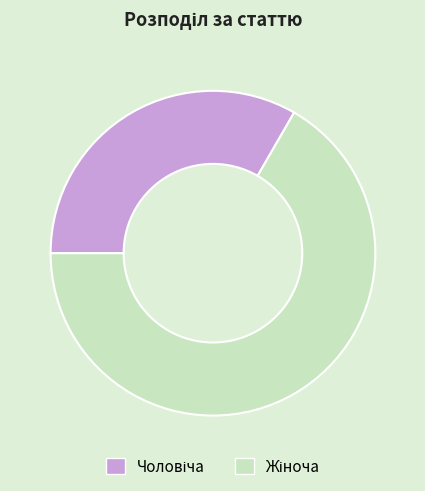

Is there any slice that represents more than half of the pie?

Yes